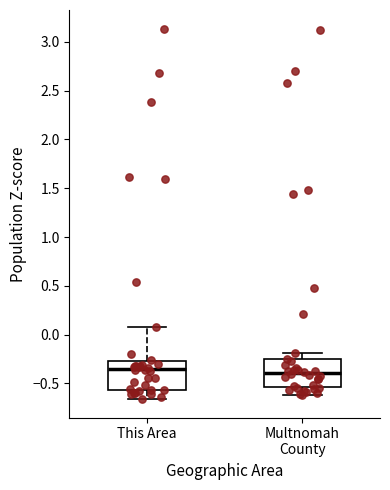

Reading left to right, transcribe this box plot: for each box, give where its median line is, the range the box spans, and where its two whiskers end, as read against the y-axis. The values are not printed on the chart, so give them approximately, as read against the axis.

This Area: median -0.35, box -0.55 to -0.25, whiskers -0.65 to 0.10
Multnomah County: median -0.40, box -0.55 to -0.25, whiskers -0.60 to -0.20